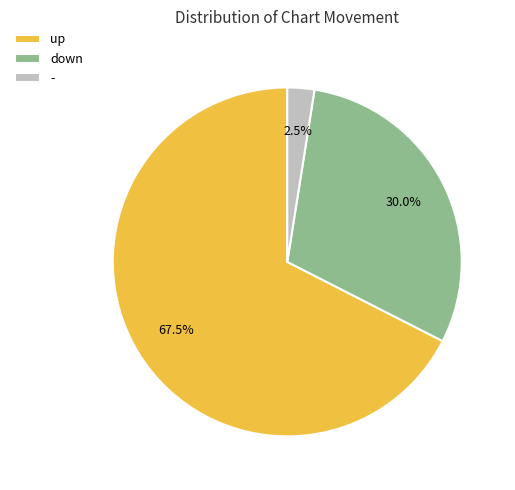

Combined, do up and down account for over 50%?

Yes